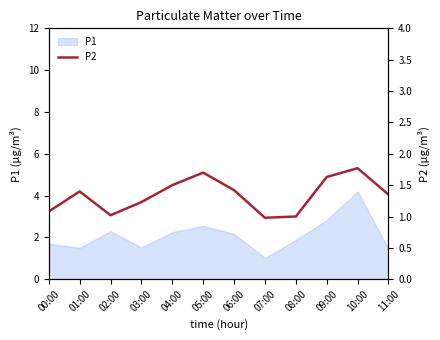

What is the change in value from 05:00 to 08:00?

-0.7